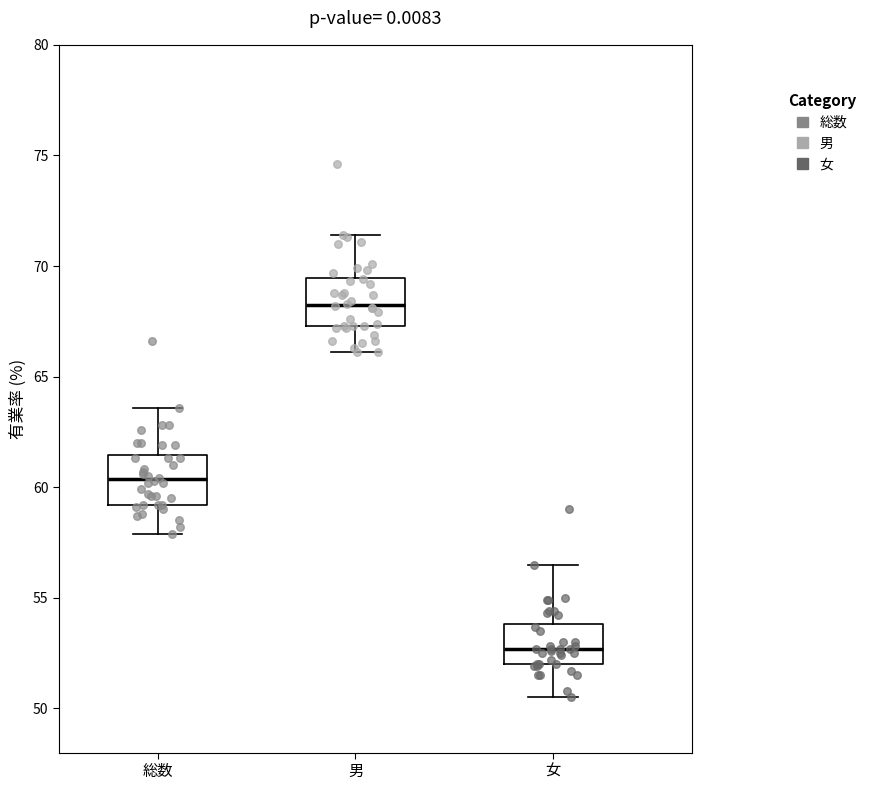

Where is the upper edge of the box for 男 on the y-axis? The values are not printed on the chart, so give them approximately, as read against the axis.

69.5